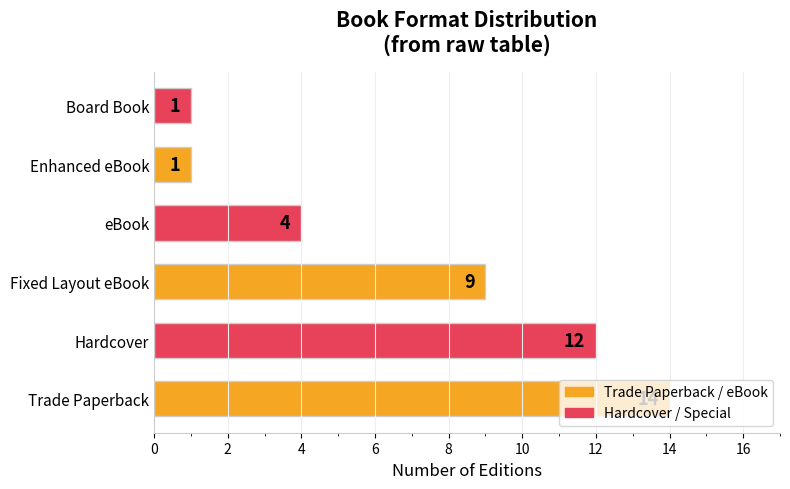

Count the values in the range 1 to 12.

5